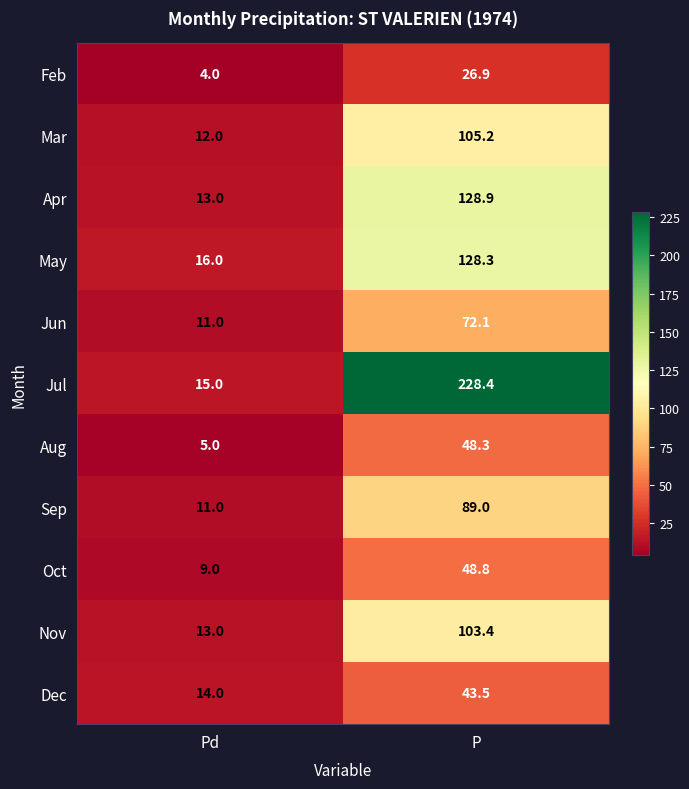

What is the maximum value shown in the chart?

228.4